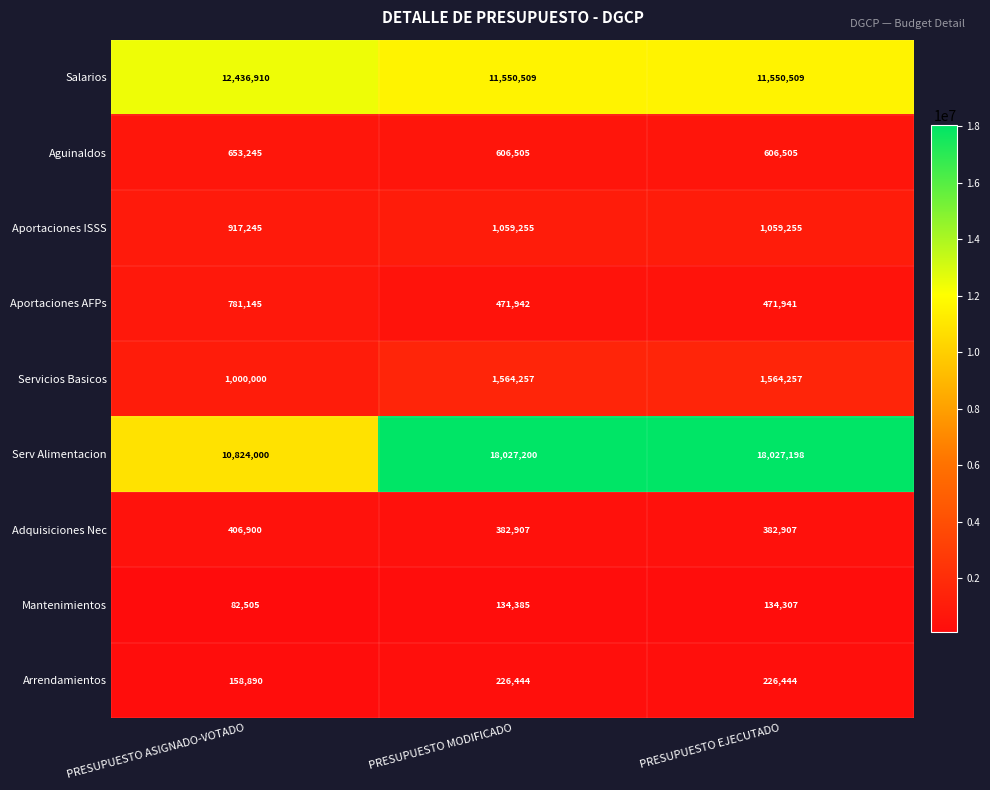

Which series has the largest range (max minus min)?

Serv Alimentacion